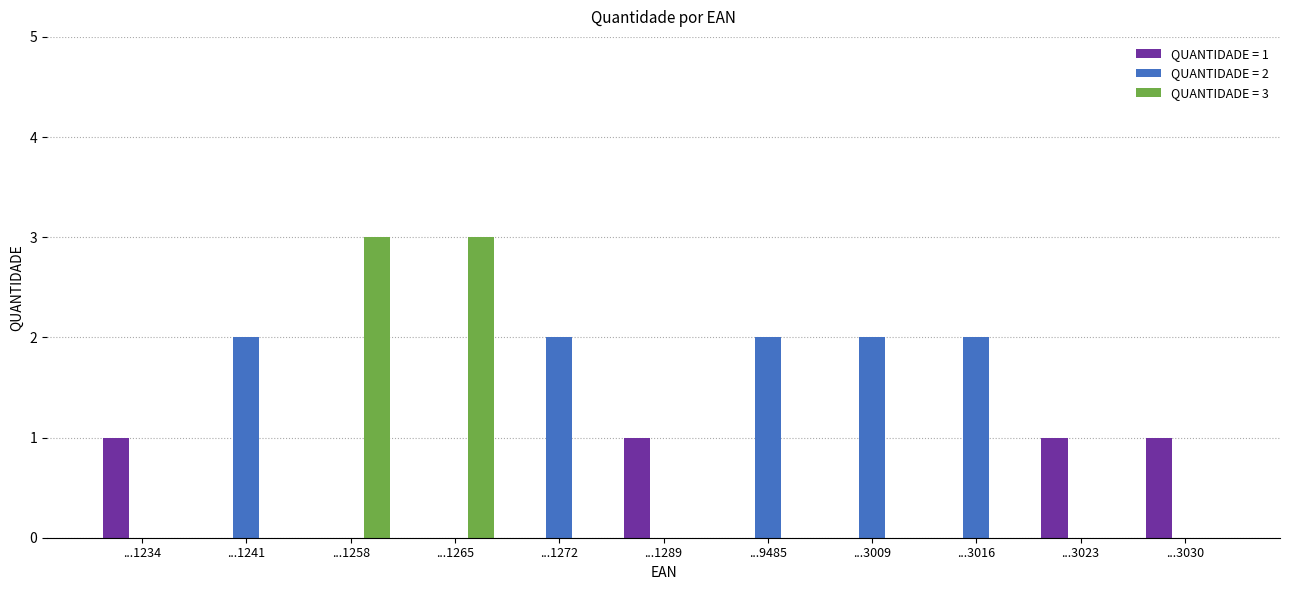

Which series has the largest total across all categories?

QUANTIDADE = 2